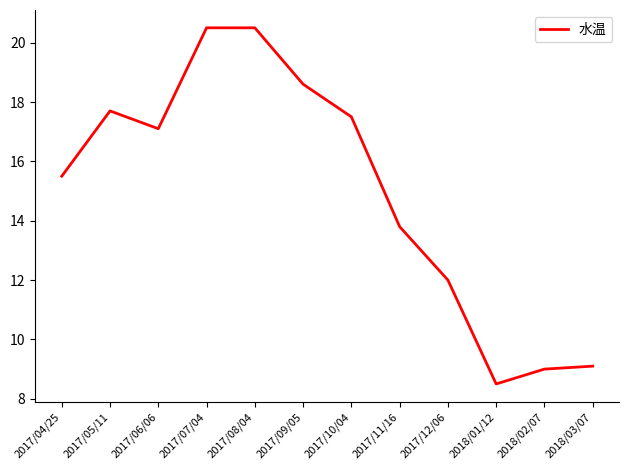

What is the approximate value at 2017/05/11?

17.7